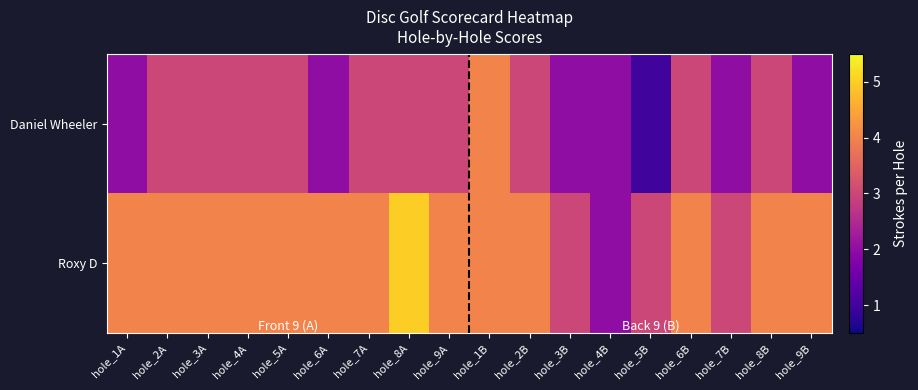

What is the total value across all series at hole_5B?

4